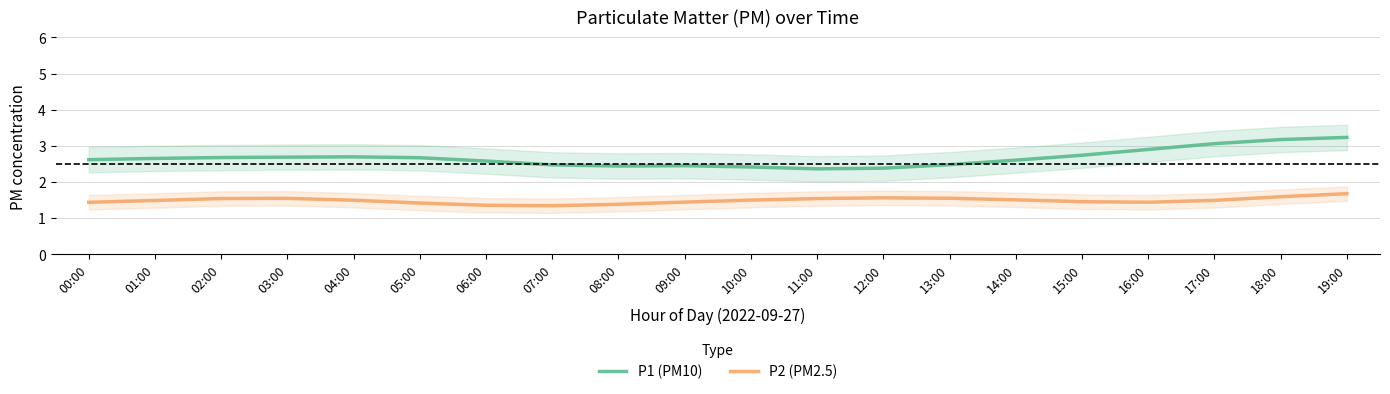

Reading left to right, transcribe all the data shown in this chart.

P1 (PM10): 00:00=2.6	01:00=2.7	02:00=2.7	03:00=2.7	04:00=2.7	05:00=2.7	06:00=2.6	07:00=2.5	08:00=2.4	09:00=2.5	10:00=2.4	11:00=2.4	12:00=2.4	13:00=2.5	14:00=2.6	15:00=2.7	16:00=2.9	17:00=3.1	18:00=3.2	19:00=3.2
P2 (PM2.5): 00:00=1.4	01:00=1.5	02:00=1.5	03:00=1.6	04:00=1.5	05:00=1.4	06:00=1.4	07:00=1.3	08:00=1.4	09:00=1.4	10:00=1.5	11:00=1.5	12:00=1.6	13:00=1.6	14:00=1.5	15:00=1.5	16:00=1.4	17:00=1.5	18:00=1.6	19:00=1.7